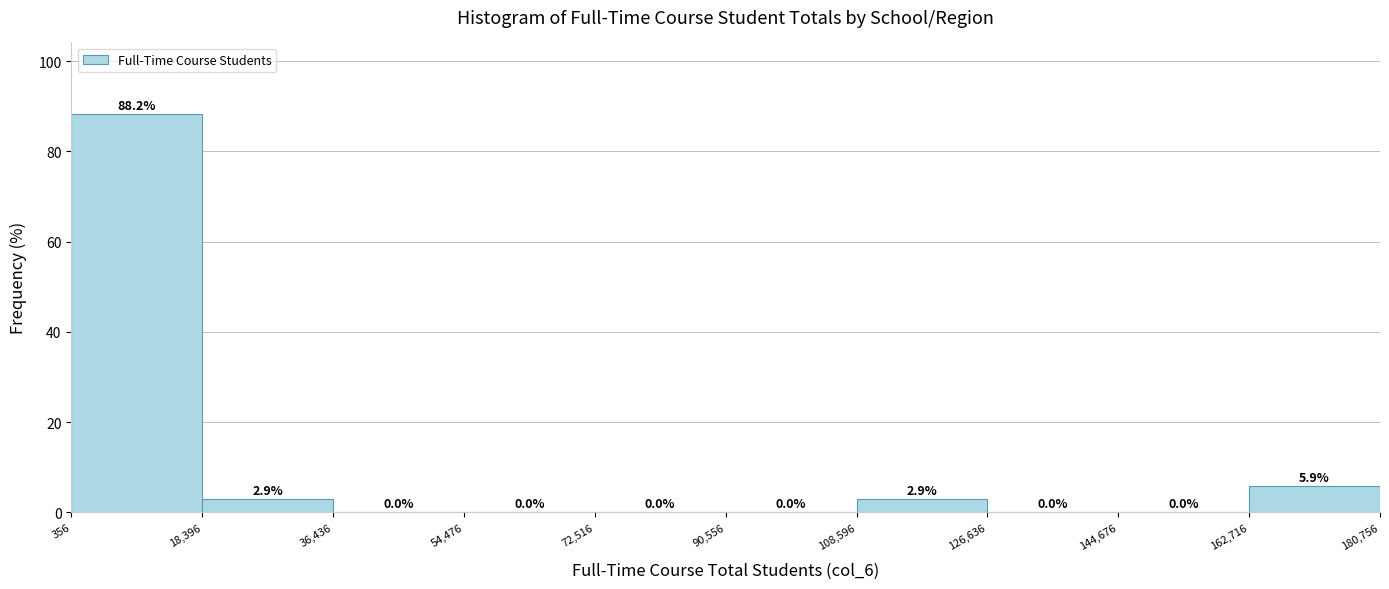

What is the height of the bar covering 18,396 to 36,436 on the x-axis?

2.9